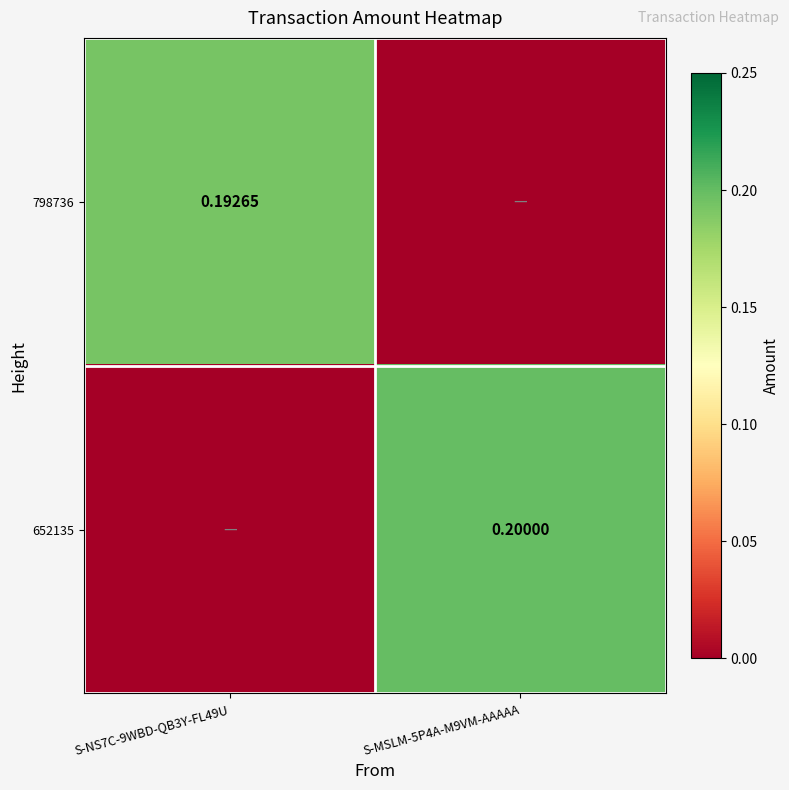

Is it true that 652135 equals 0.1 at S-MSLM-5P4A-M9VM-AAAAA?

False